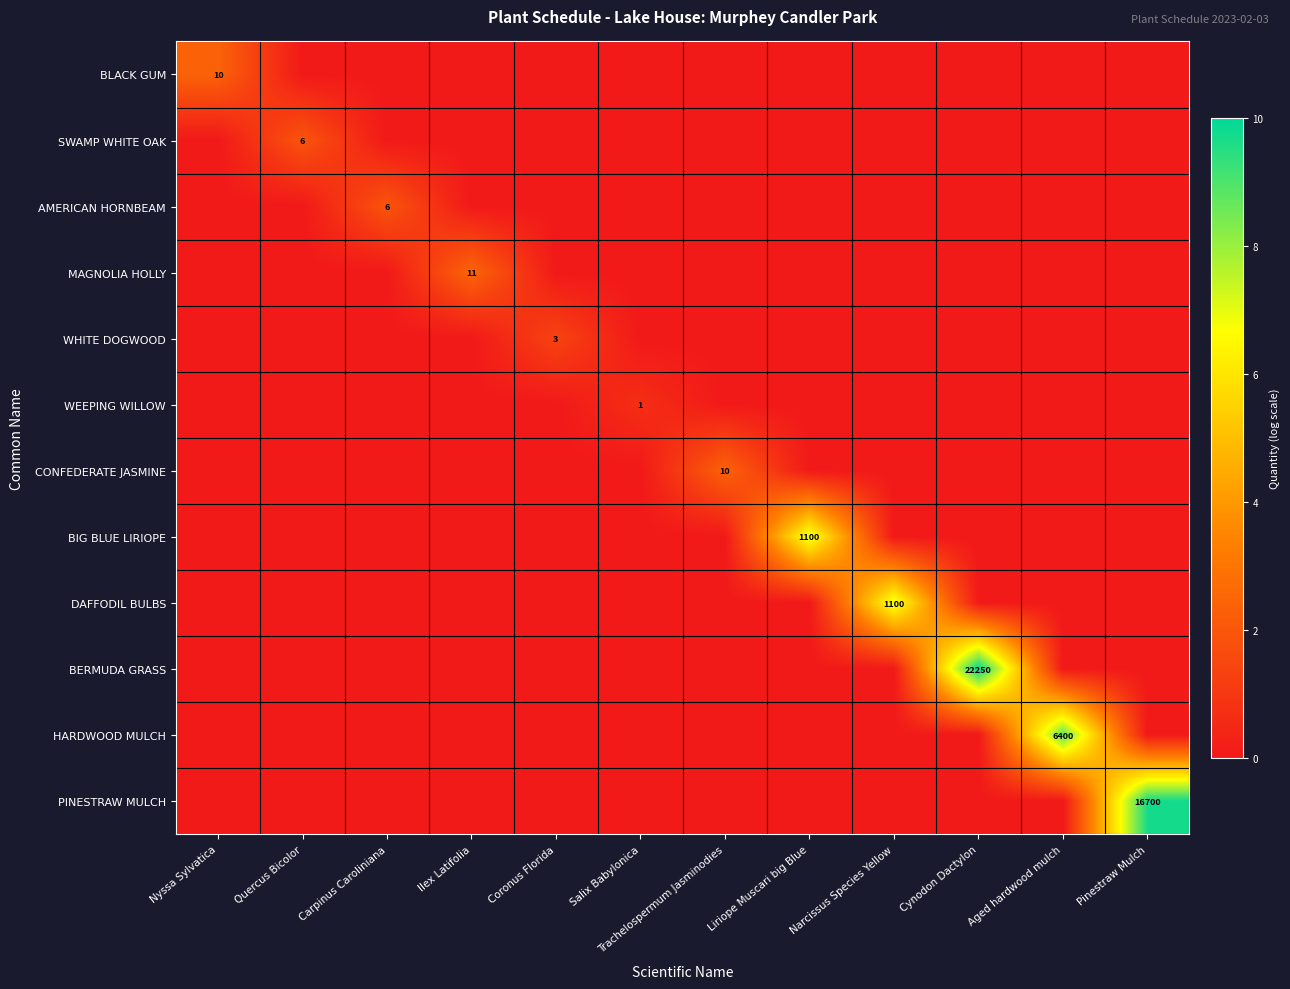

The DAFFODIL BULBS series shows 621 at Narcissus Species Yellow. True or false?

False